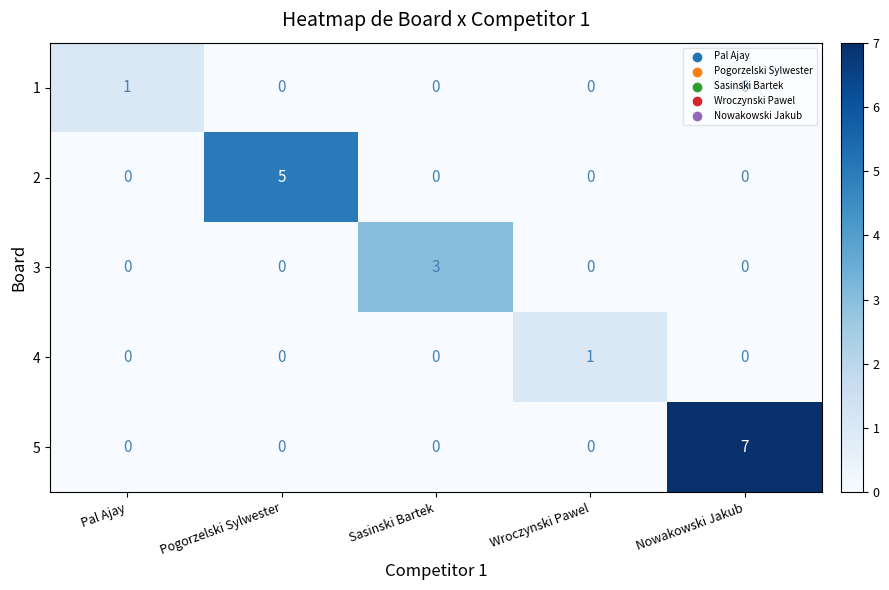

True or false: 2 has a value of 0 at Nowakowski Jakub.

True